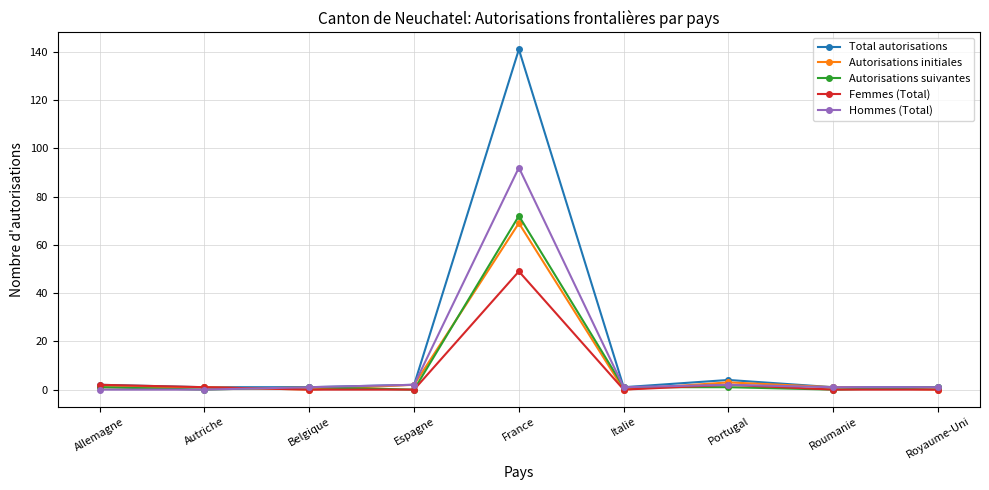

What is the label of the 1st point from the right?

Royaume-Uni